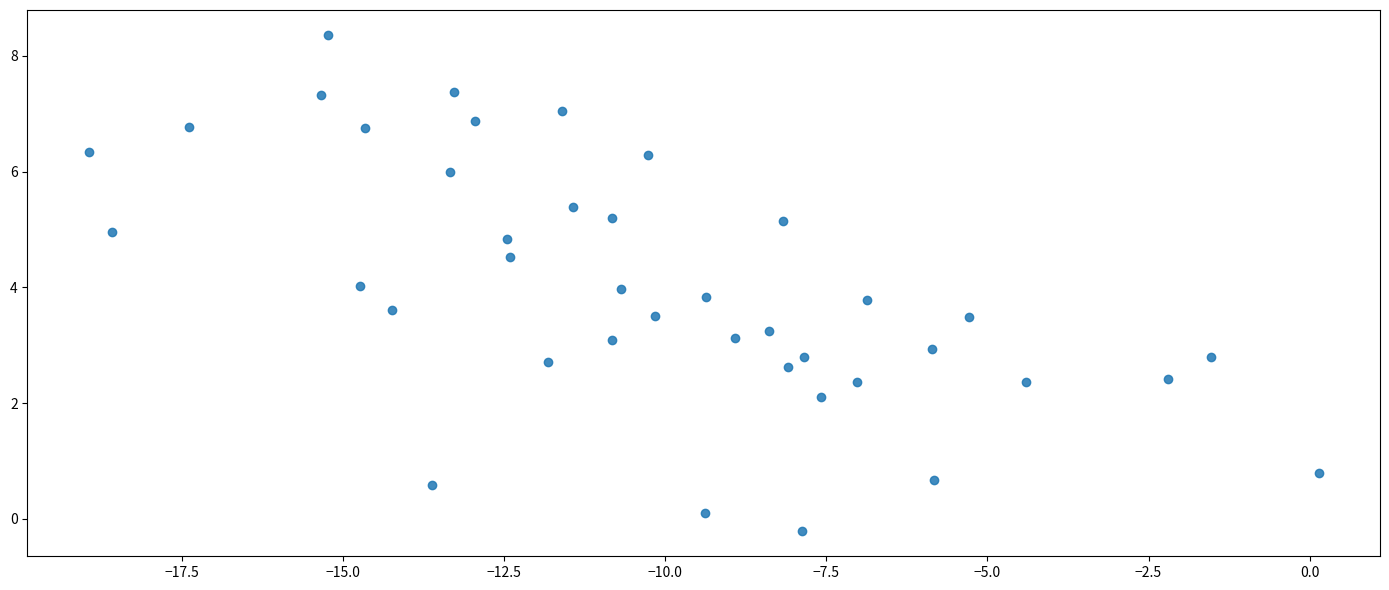

What is the range of X values (max minus min)?

19.1